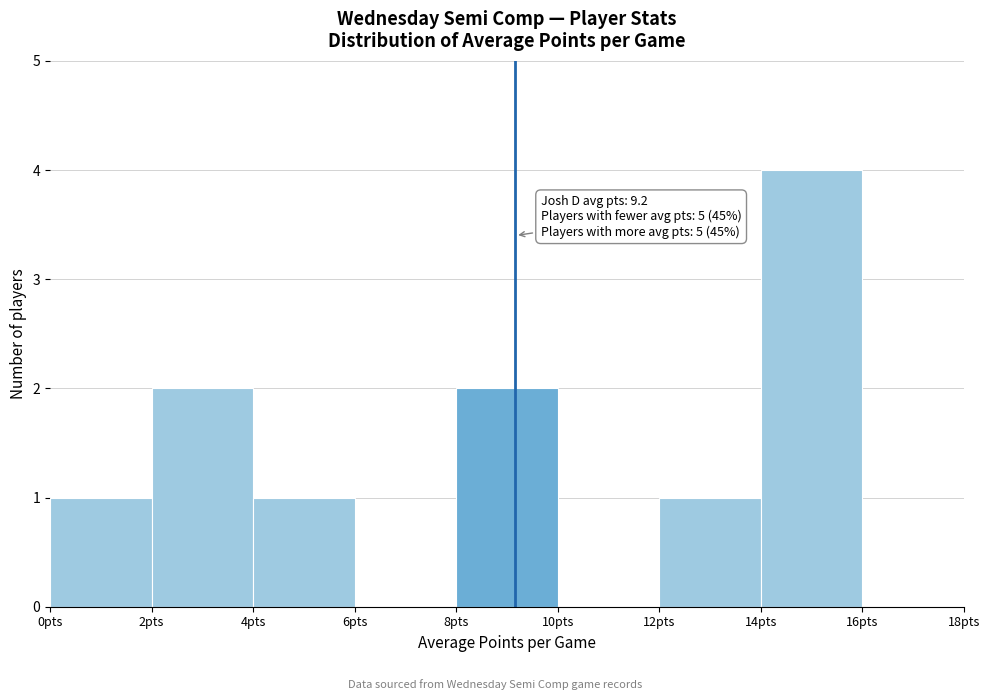

Over which range of the x-axis is the bar tallest?

14 to 16